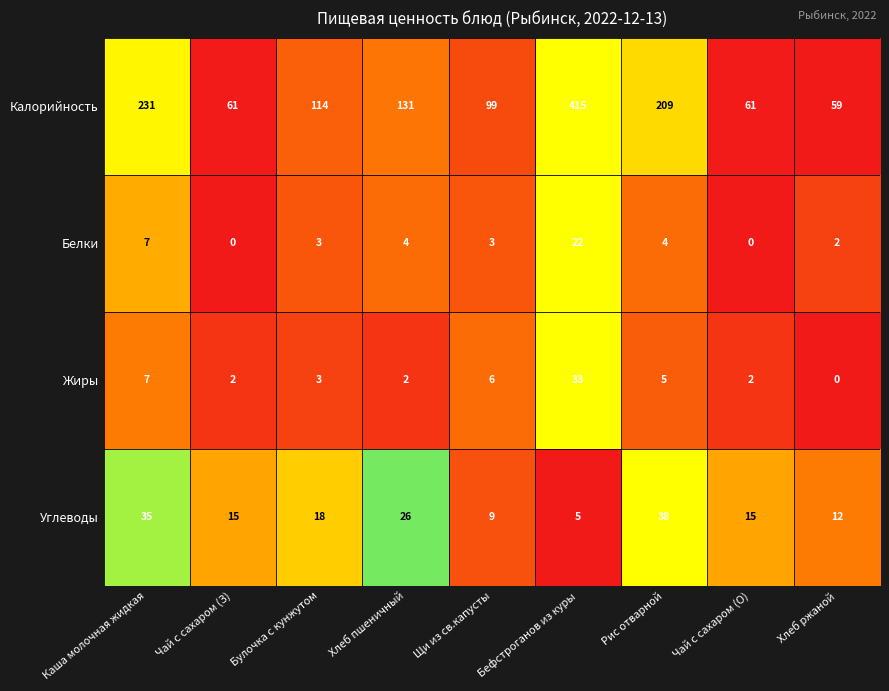

At which label does Калорийность first exceed 114?

Каша молочная жидкая